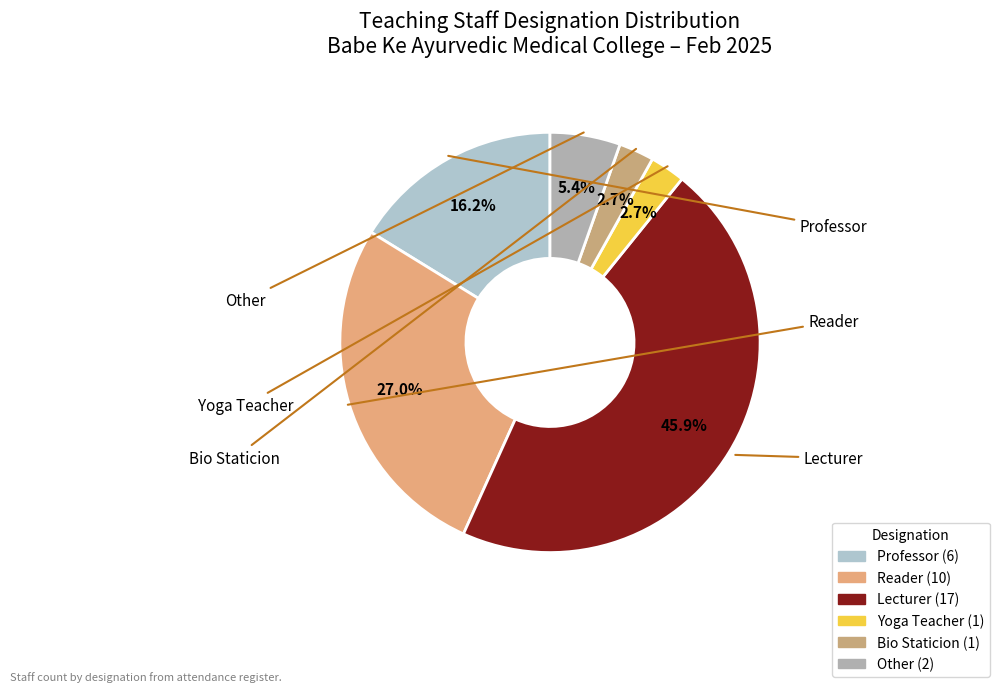

Count the number of slices in the pie.

6